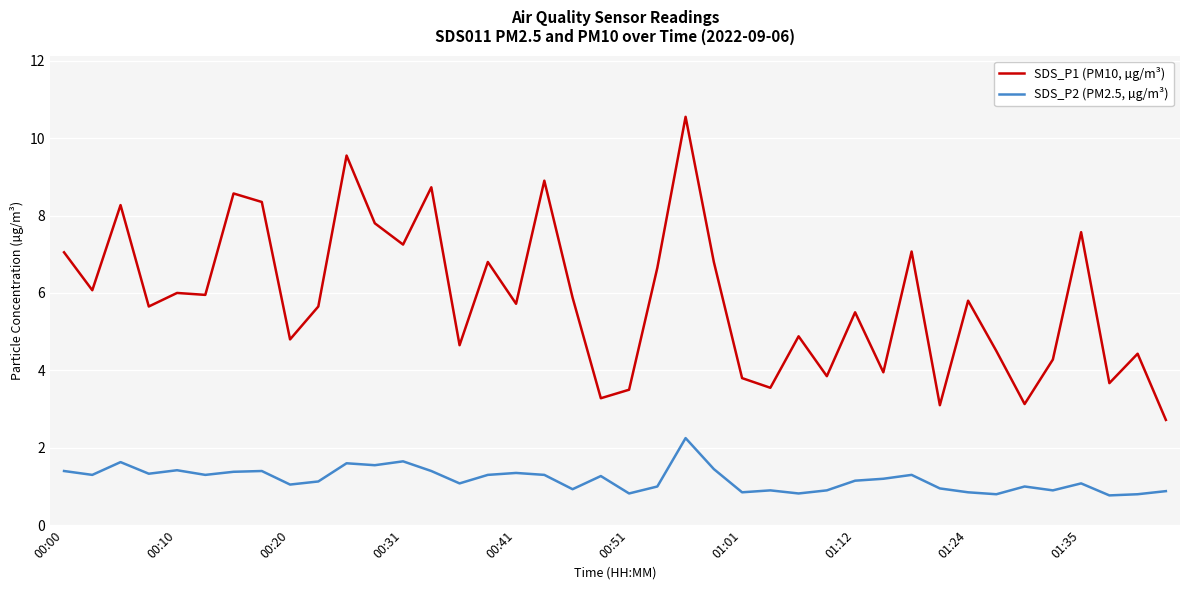

What is the maximum value for SDS_P1 (PM10, µg/m³)?

10.6